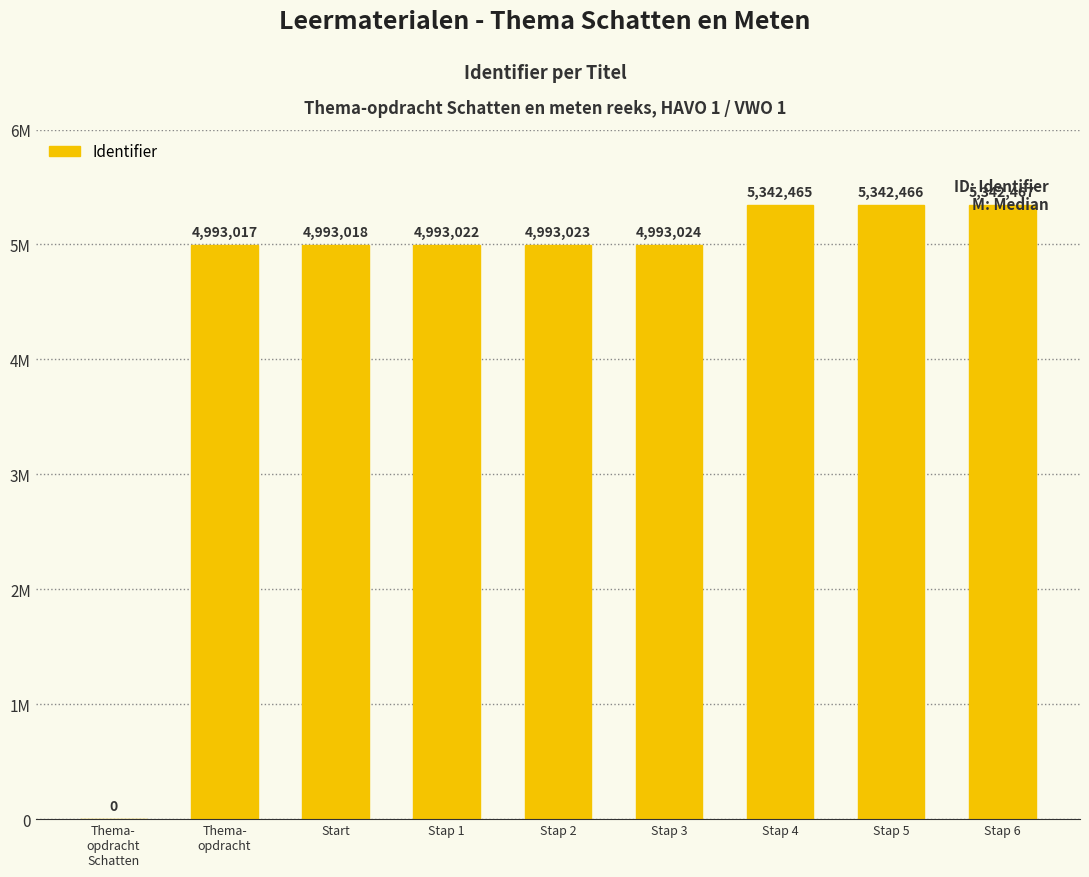

Which category has the lowest value across all series?

Thema-
opdracht
Schatten